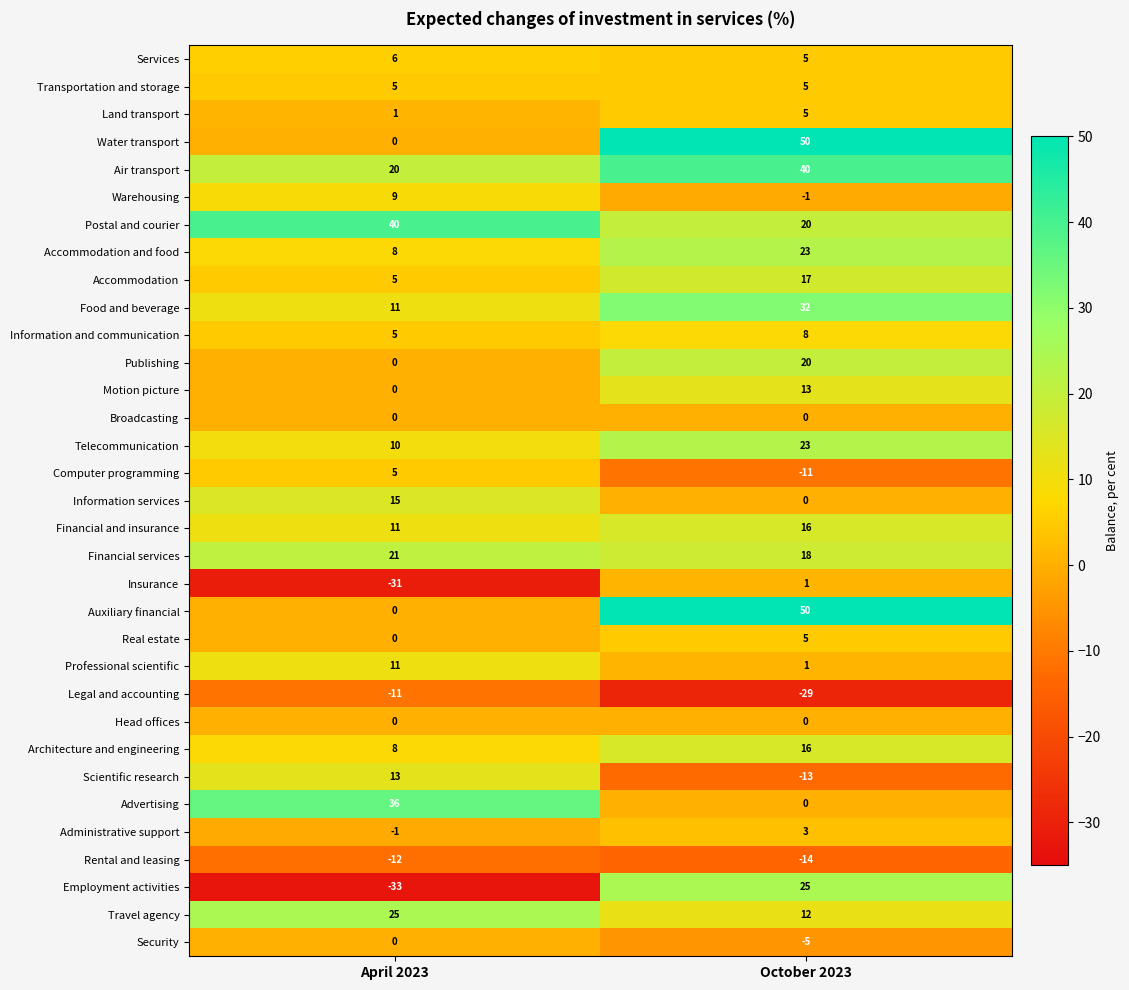

Which series has the widest spread of values?

Employment activities